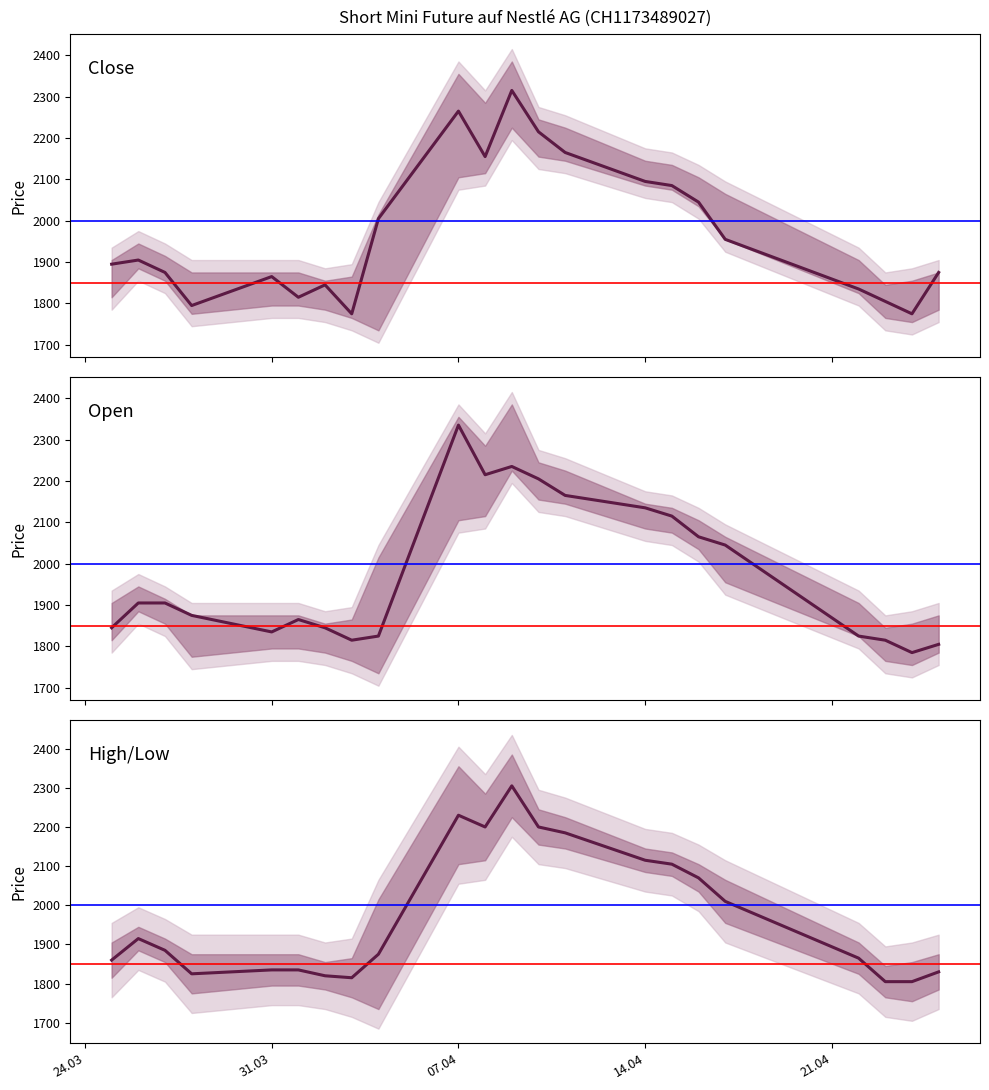

At which label is High closest to 2055?

16.04.2025